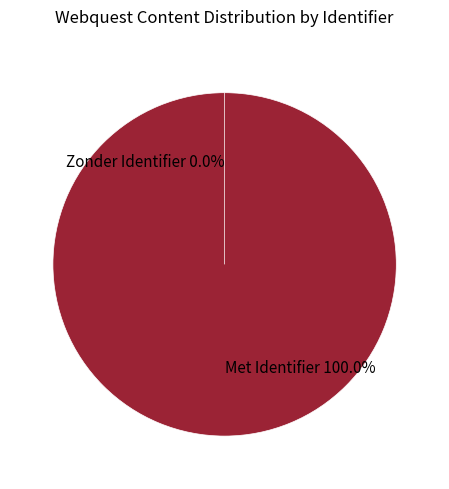

Is it true that Eind opdracht (les 3) is 19% of the pie?

False